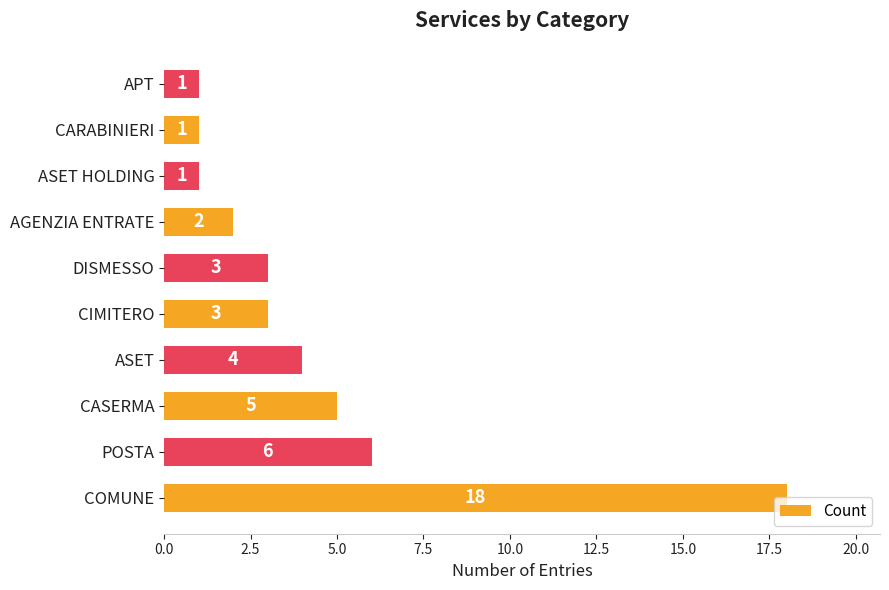

Count the number of data series in this chart.

1